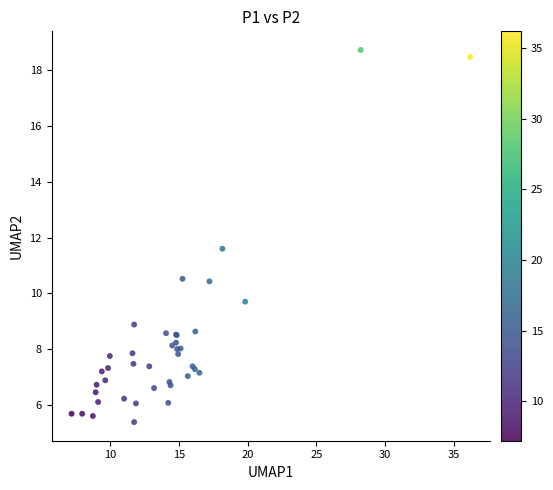

What Y value in the scatter plot is closest to 12?

11.6